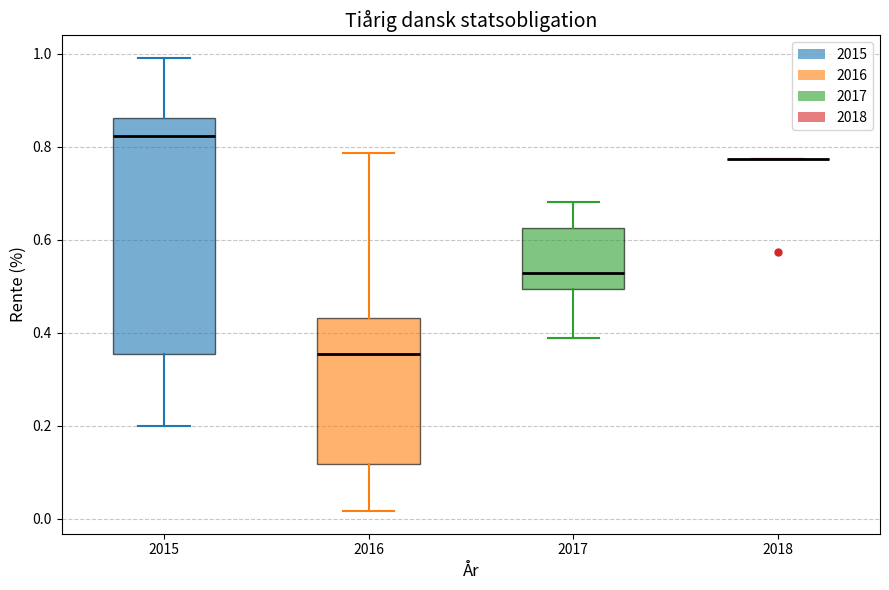

Which box is the tallest, from its lower edge to its upper edge?

2015